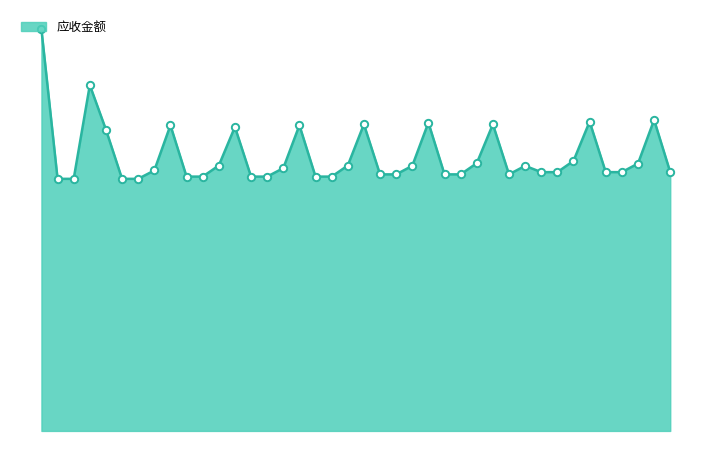

Does the chart have visible grid lines?

No